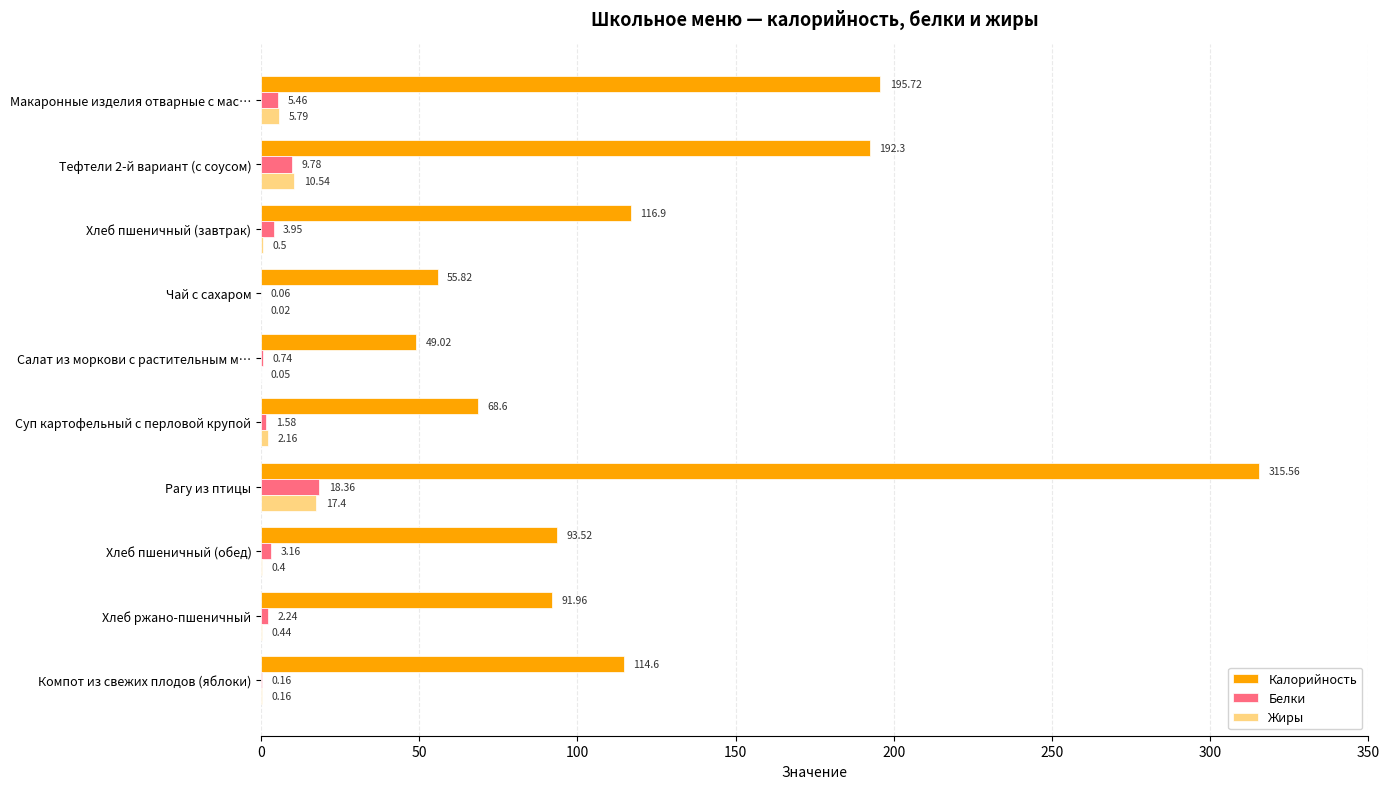

How many data points in Белки are above 3?

5